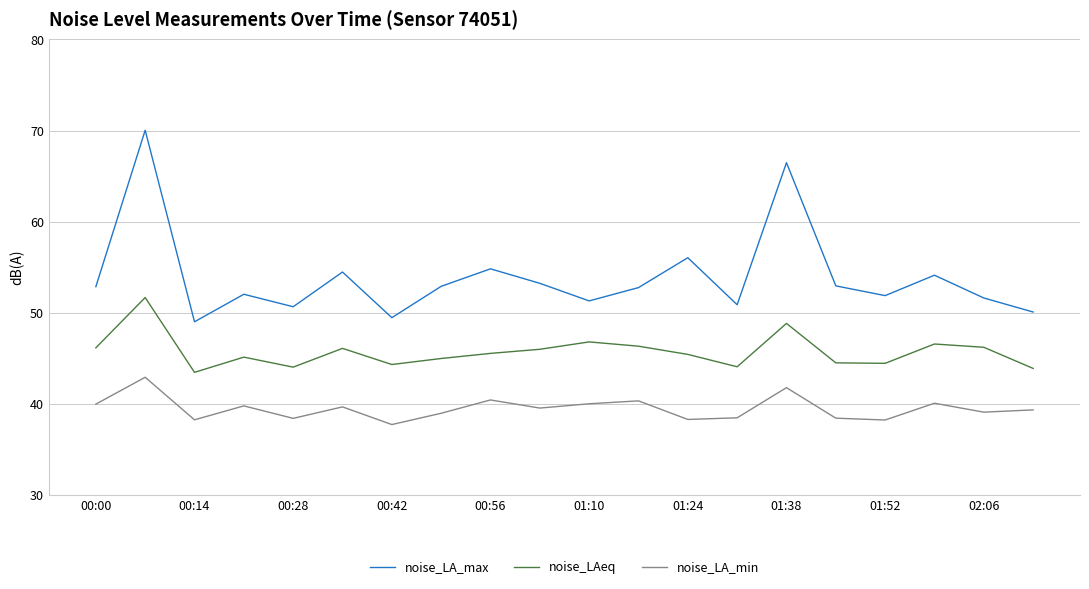

Rank the series by their average value, from highest to lowest.

noise_LA_max, noise_LAeq, noise_LA_min